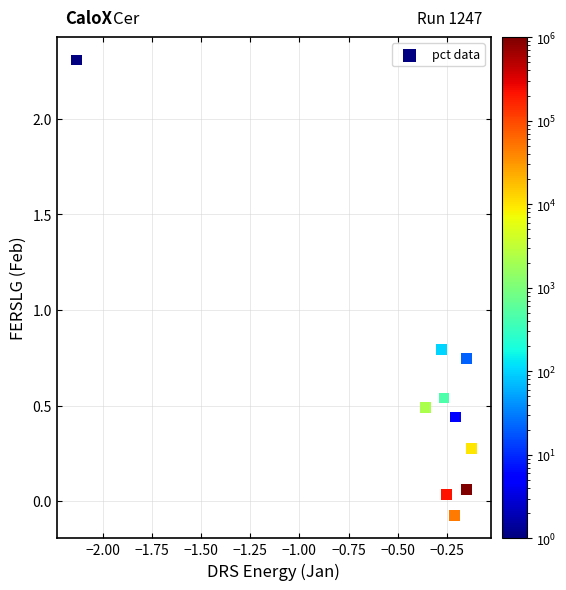

What Y value in the scatter plot is closest to 1?

0.8